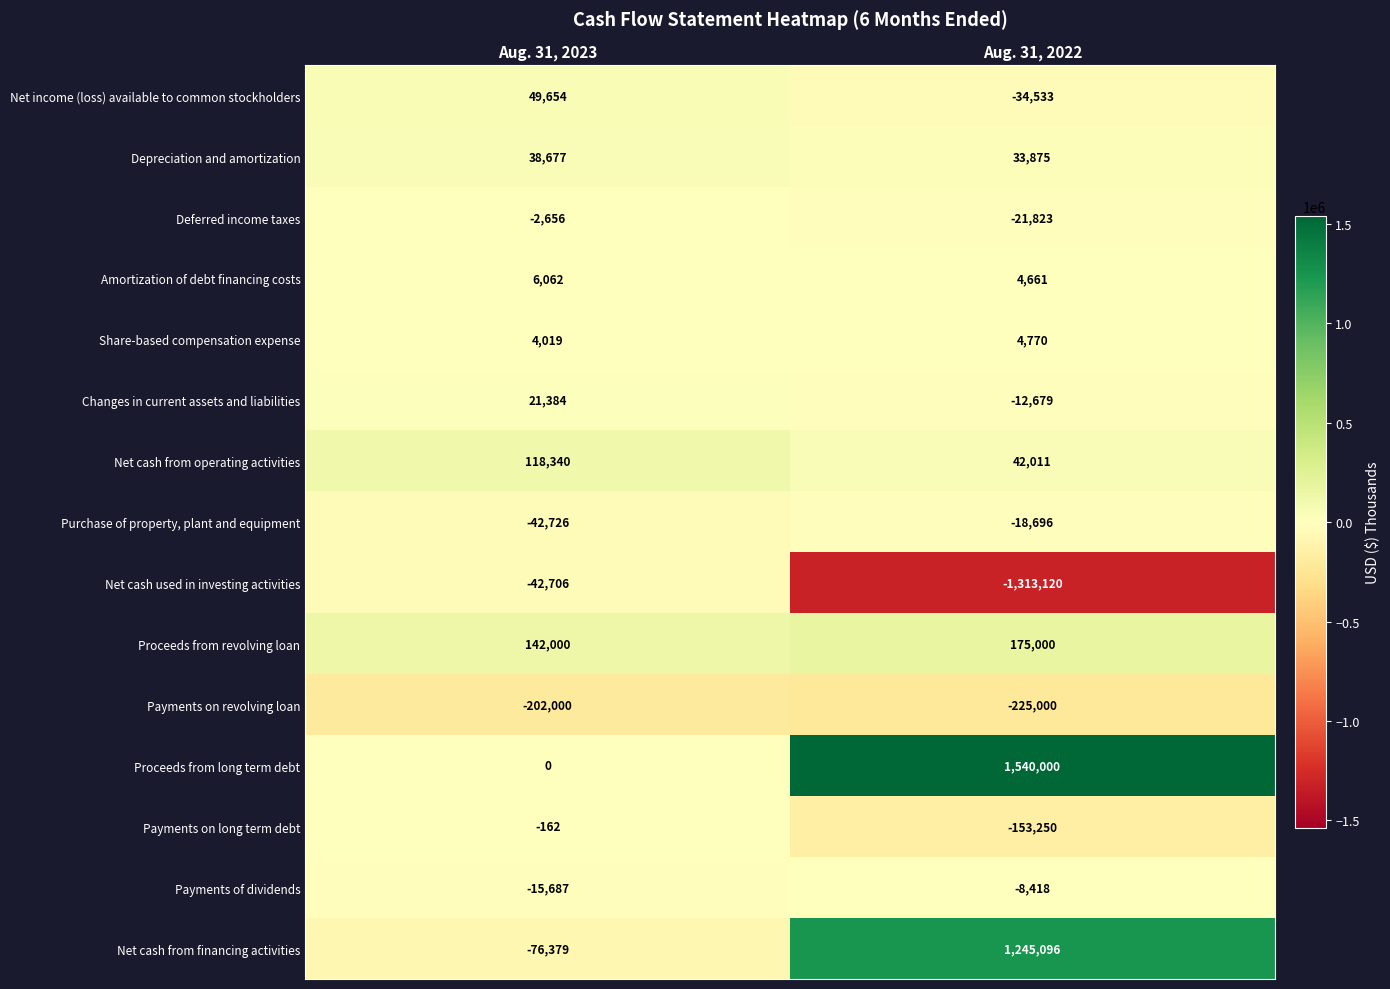

Reading left to right, extract all data points from this chart.

Net income (loss) available to common stockholders: Aug. 31, 2023=49654	Aug. 31, 2022=-34533
Depreciation and amortization: Aug. 31, 2023=38677	Aug. 31, 2022=33875
Deferred income taxes: Aug. 31, 2023=-2656	Aug. 31, 2022=-21823
Amortization of debt financing costs: Aug. 31, 2023=6062	Aug. 31, 2022=4661
Share-based compensation expense: Aug. 31, 2023=4019	Aug. 31, 2022=4770
Changes in current assets and liabilities: Aug. 31, 2023=21384	Aug. 31, 2022=-12679
Net cash from operating activities: Aug. 31, 2023=118340	Aug. 31, 2022=42011
Purchase of property, plant and equipment: Aug. 31, 2023=-42726	Aug. 31, 2022=-18696
Net cash used in investing activities: Aug. 31, 2023=-42706	Aug. 31, 2022=-1313120
Proceeds from revolving loan: Aug. 31, 2023=142000	Aug. 31, 2022=175000
Payments on revolving loan: Aug. 31, 2023=-202000	Aug. 31, 2022=-225000
Proceeds from long term debt: Aug. 31, 2023=0	Aug. 31, 2022=1540000
Payments on long term debt: Aug. 31, 2023=-162	Aug. 31, 2022=-153250
Payments of dividends: Aug. 31, 2023=-15687	Aug. 31, 2022=-8418
Net cash from financing activities: Aug. 31, 2023=-76379	Aug. 31, 2022=1245096